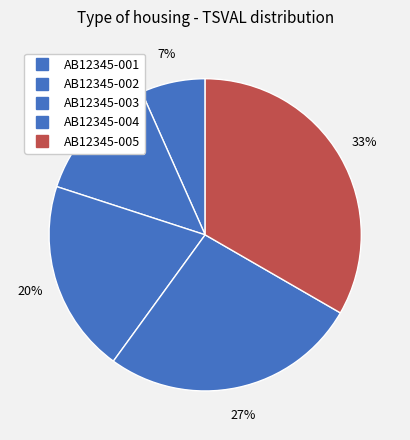

Is it true that AB12345-004 is 27% of the pie?

True